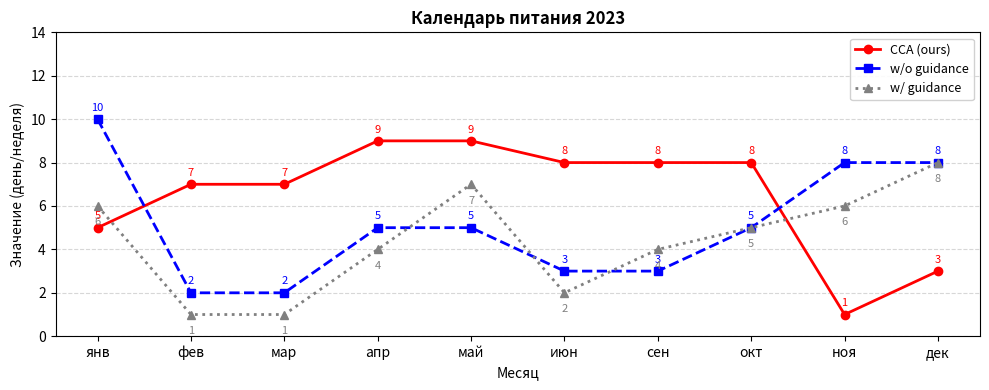

What is the sum of the CCA (ours) values at сен and июн?

16